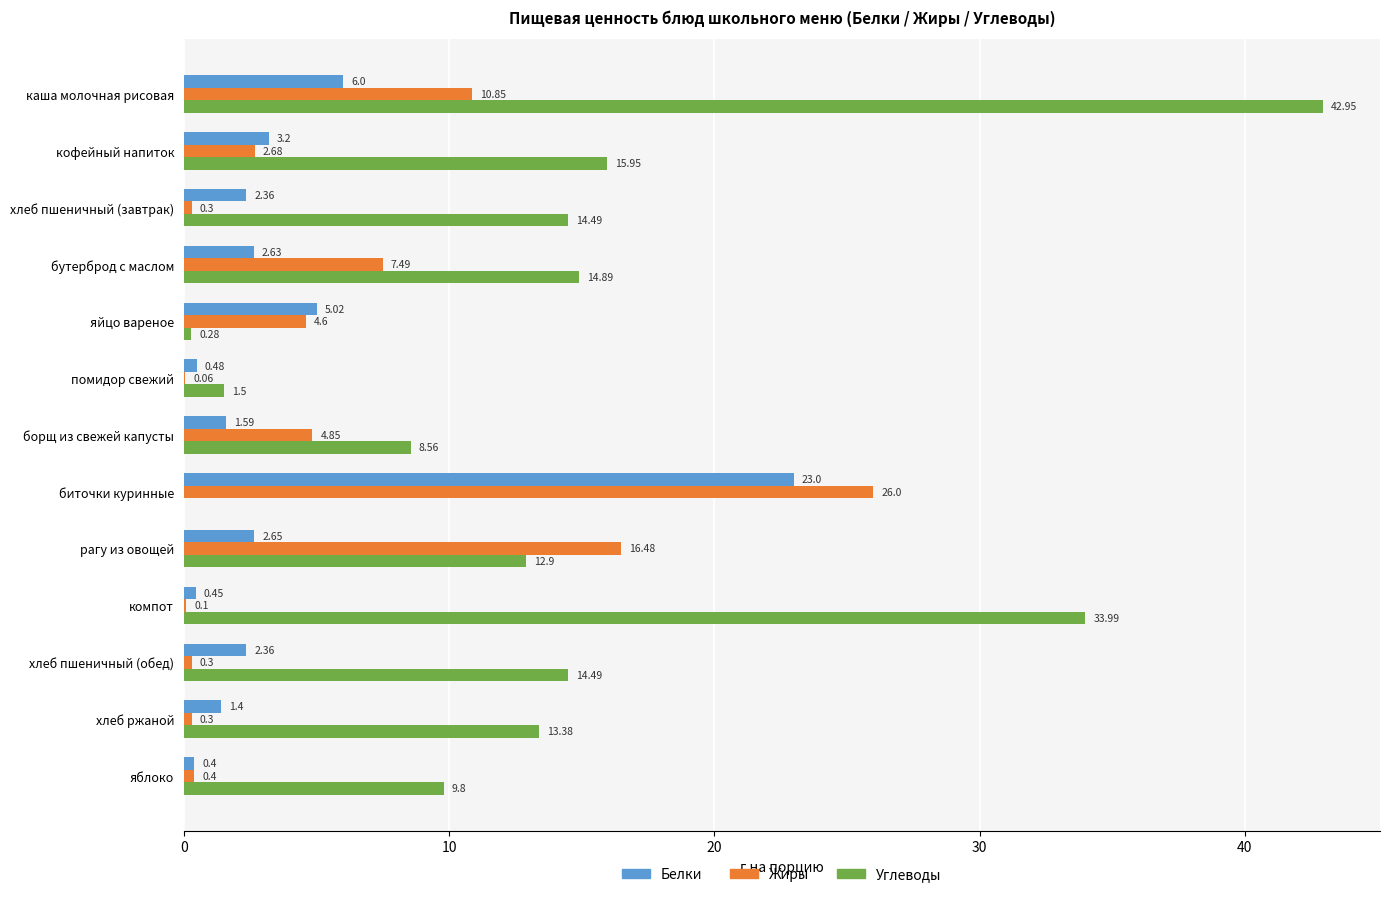

What is the sum of the Белки values at компот and помидор свежий?

0.9